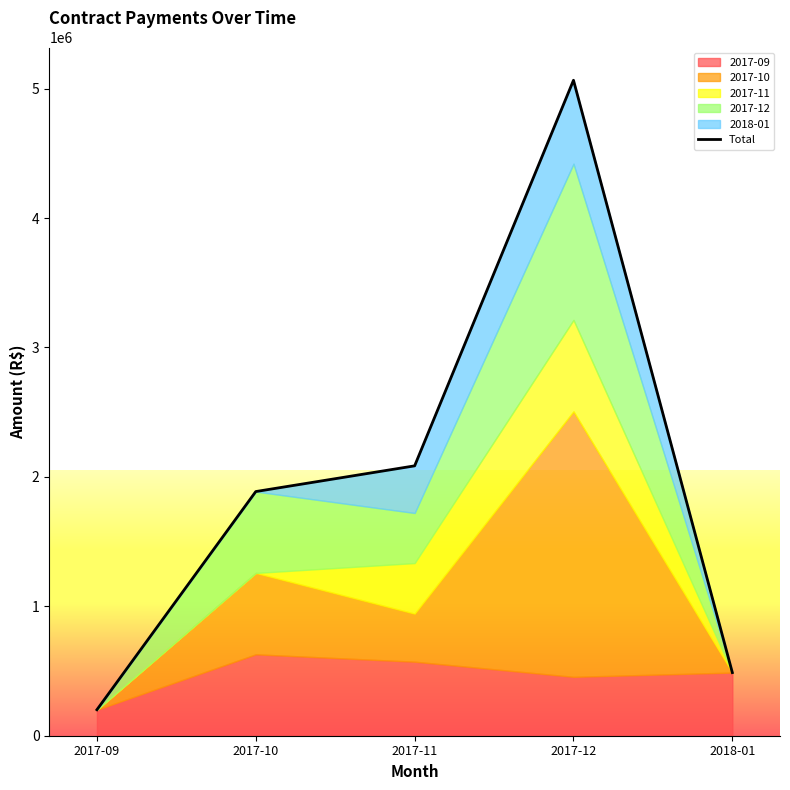

What position from the right is 2017-12?

2